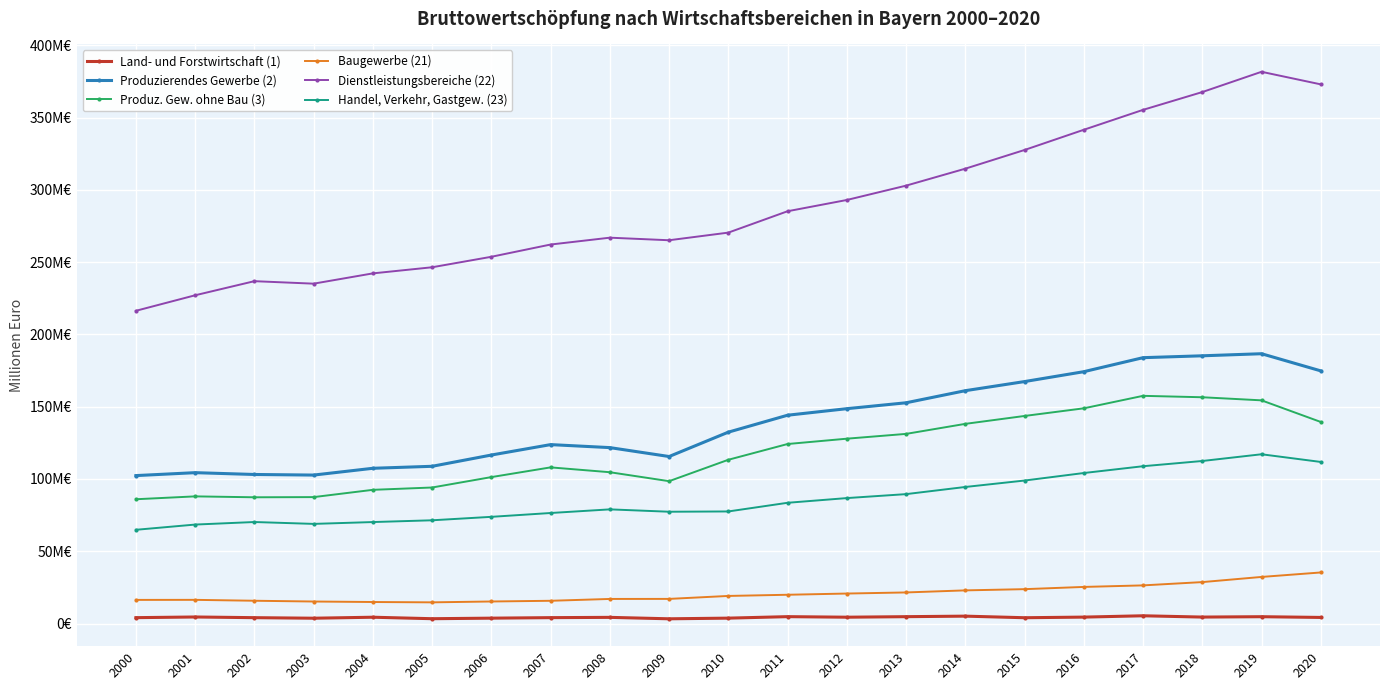

Is the value of Produz. Gew. ohne Bau (3) at 2011 greater than the value of Dienstleistungsbereiche (22) at 2009?

No